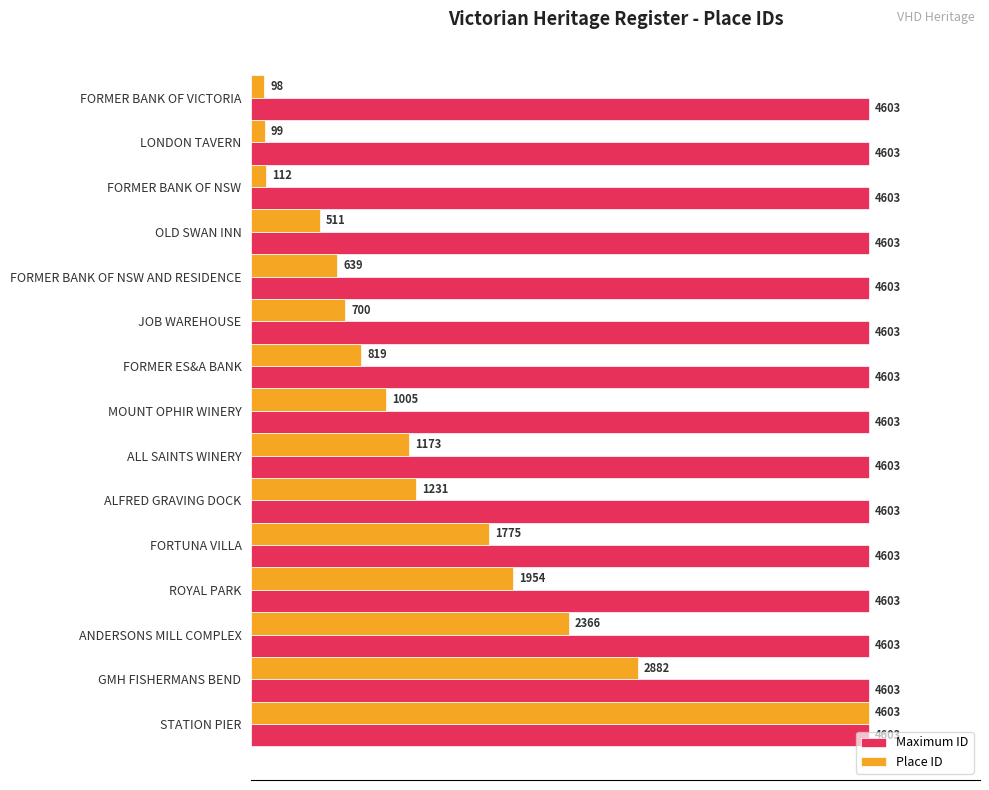

Is it true that Maximum ID equals 4603 at ALL SAINTS WINERY?

True